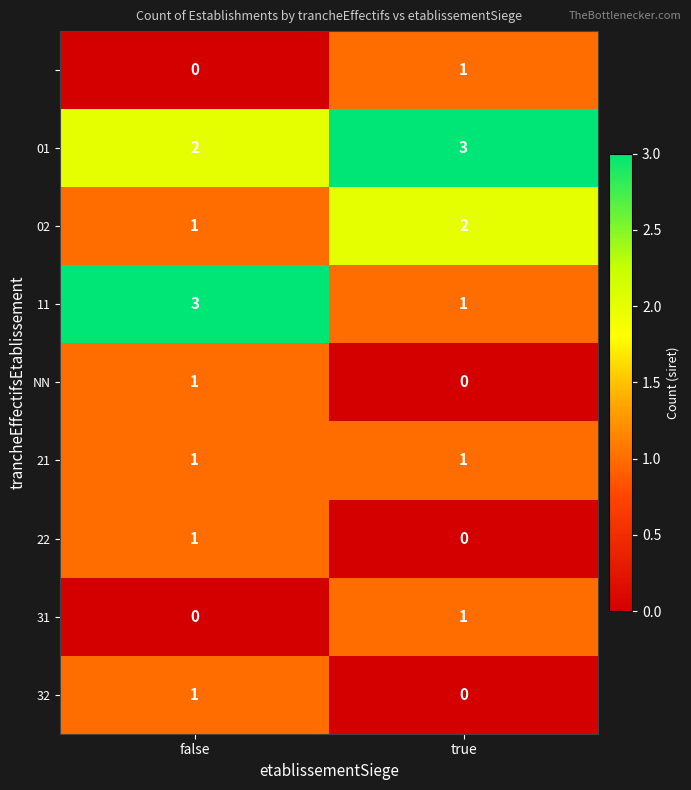

What is the greatest value displayed?

3